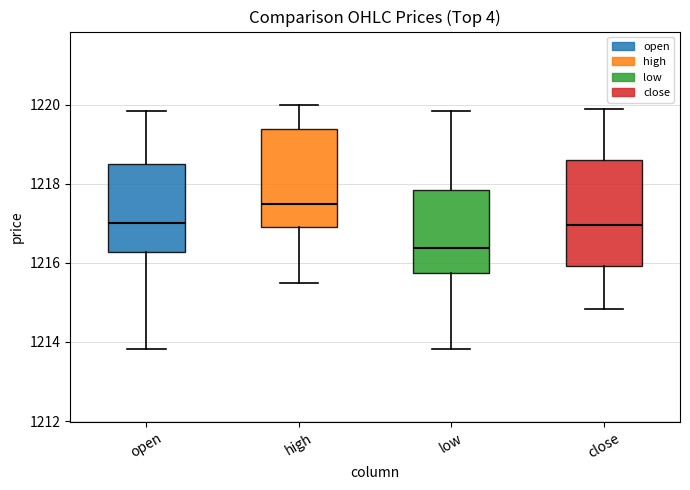

Where does the median line of the box for low sit on the y-axis? The values are not printed on the chart, so give them approximately, as read against the axis.

1216.4